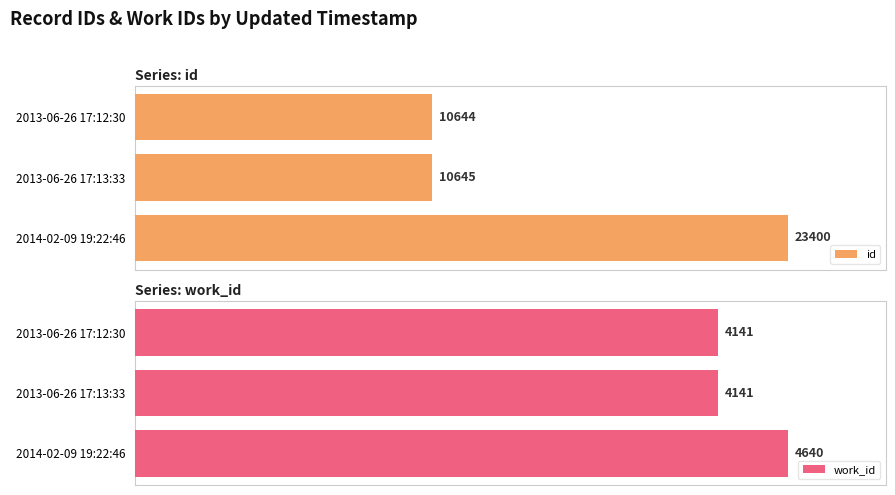

The value of id at 2013-06-26 17:13:33 is 12.8. True or false?

False